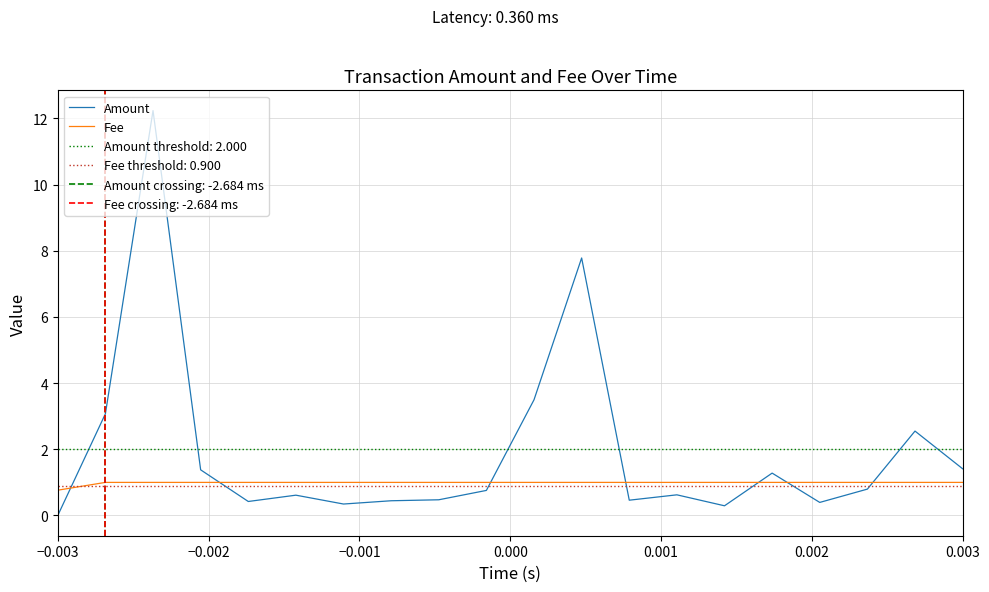

True or false: Fee and Amount cross at least once.

True